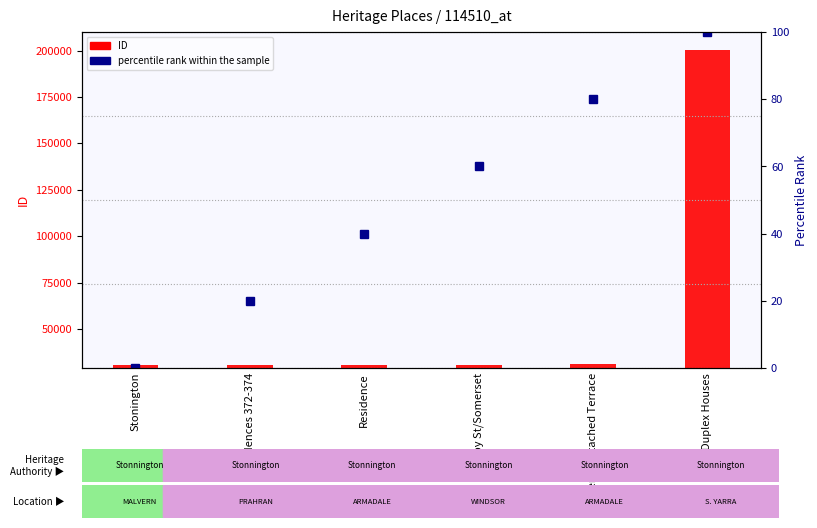

At how many categories does at least one series exceed 6562?

6